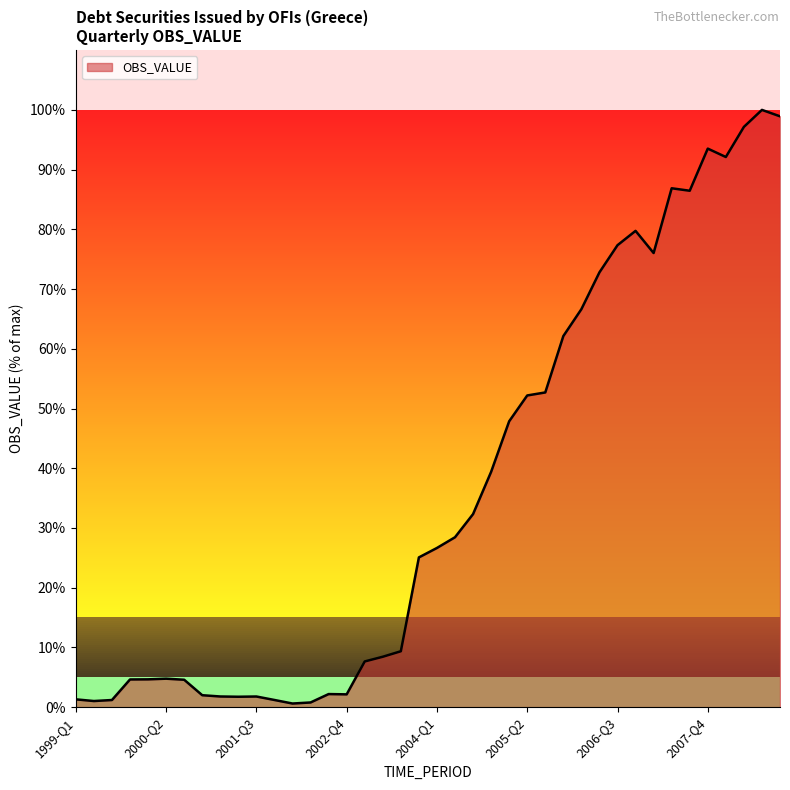

True or false: there are more than 2 points higher than both neighbors.

True